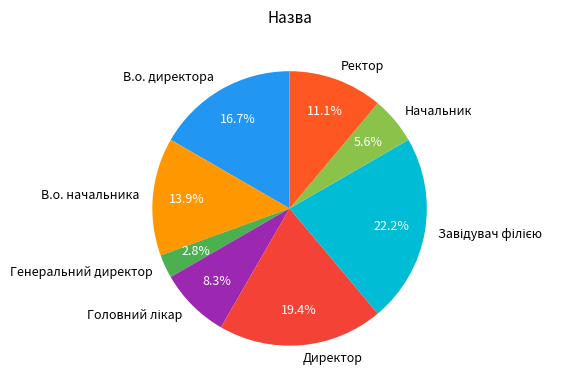

Which has a higher value, Начальник or Директор?

Директор